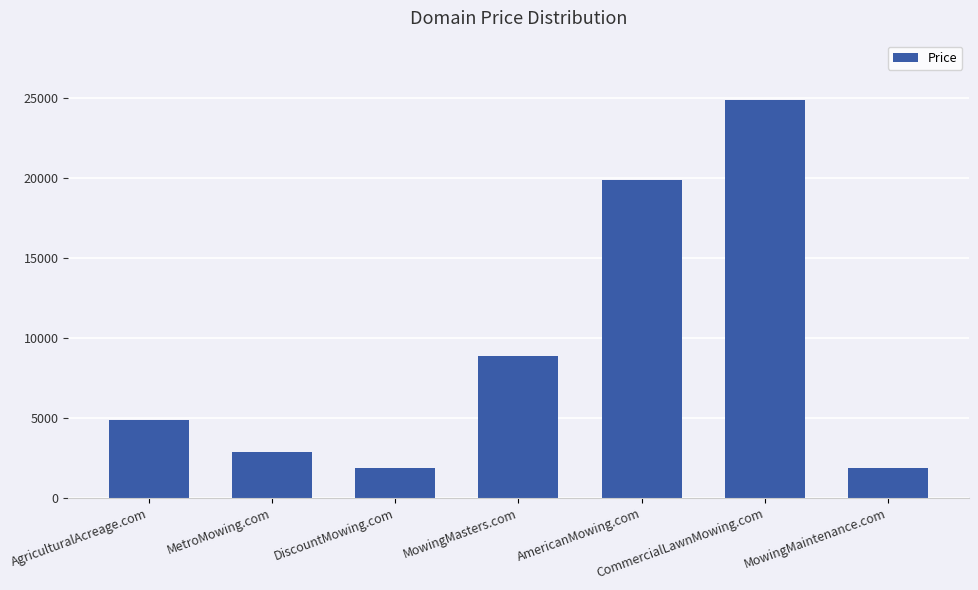

What is the label of the 1st bar from the right?

MowingMaintenance.com